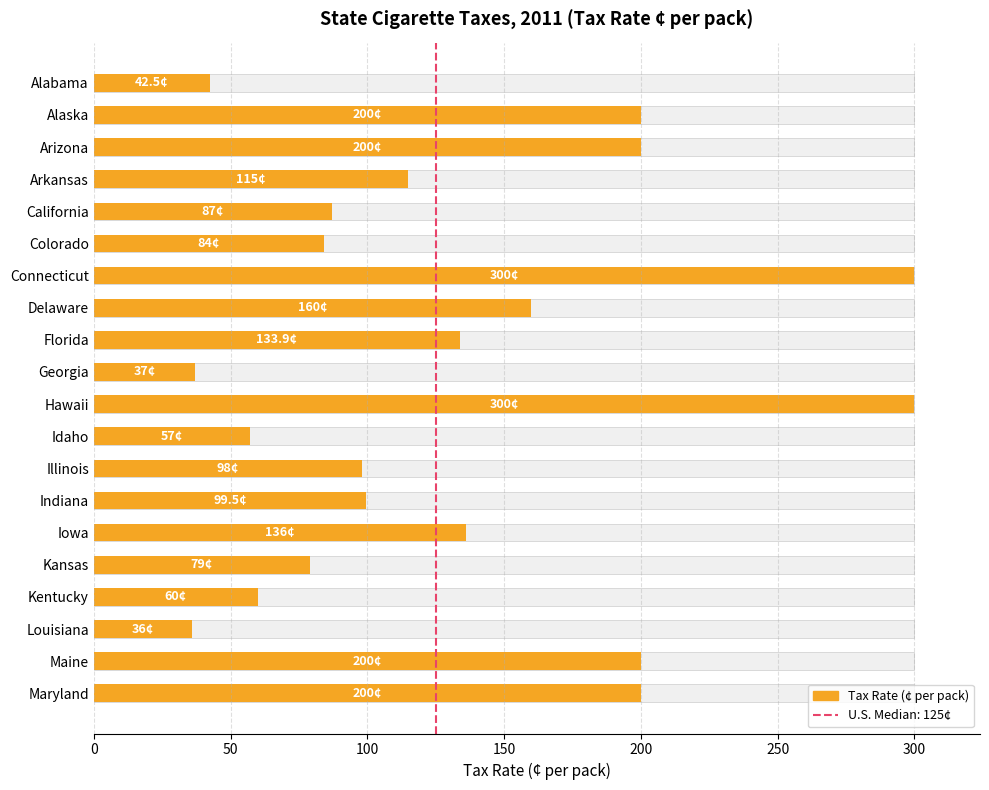

Approximately how many times larger is the value at Illinois compared to Georgia?

2.6